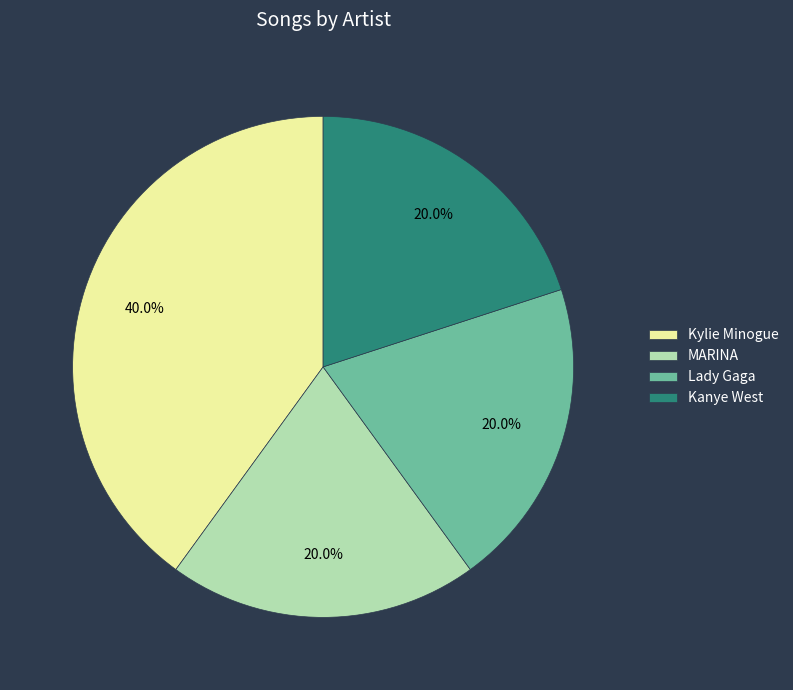

True or false: Lady Gaga accounts for 20% of the total.

True